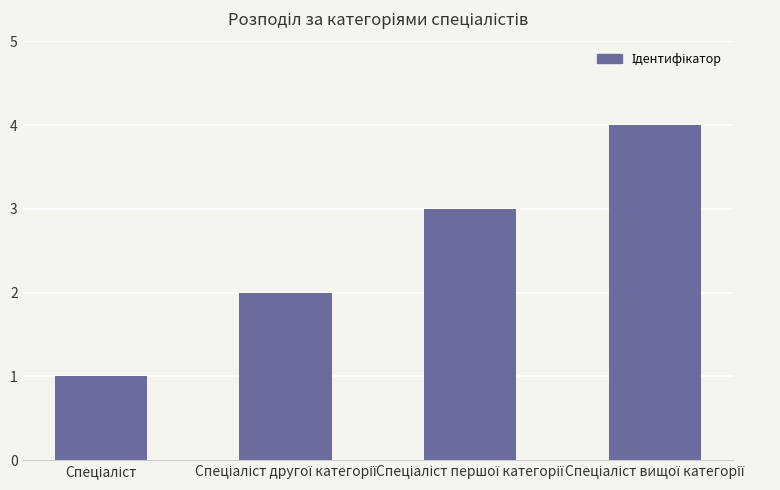

What is the maximum value shown in the chart?

4